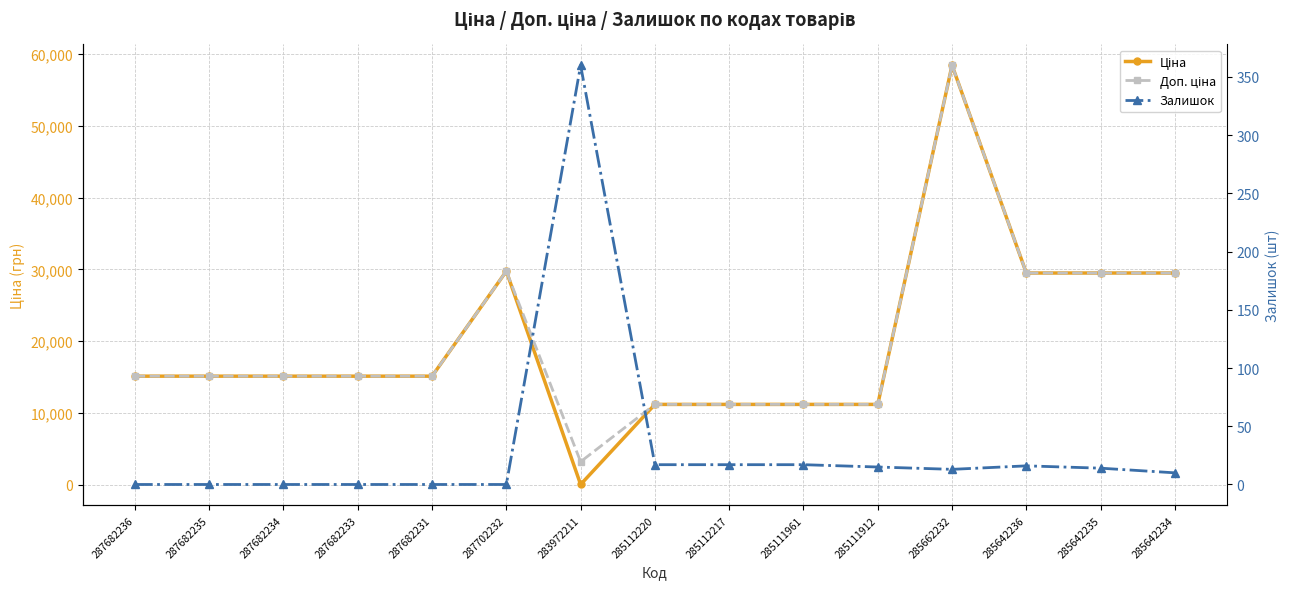

What is the approximate value of Ціна at 287682234?

15120.0